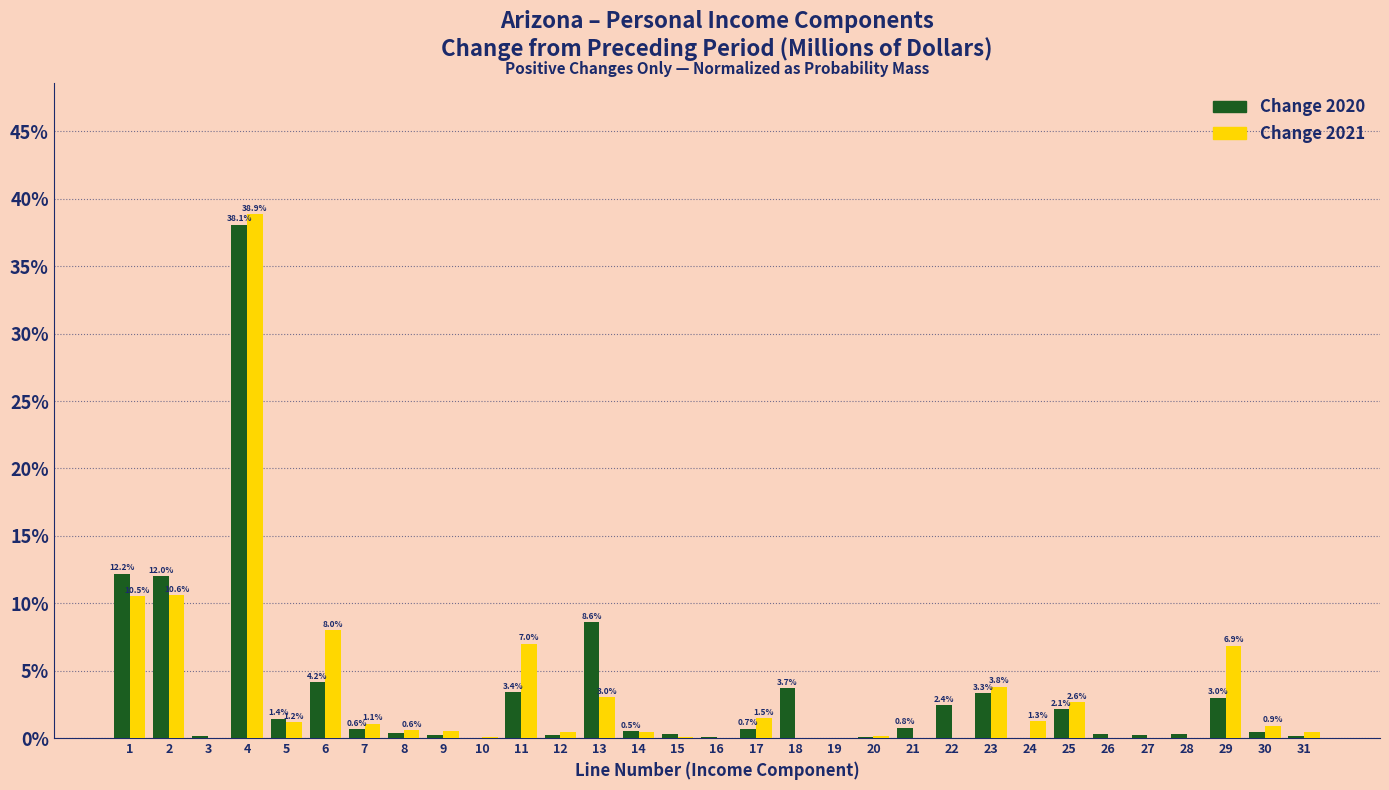

What is the sum of all Change 2020 values?

100.0